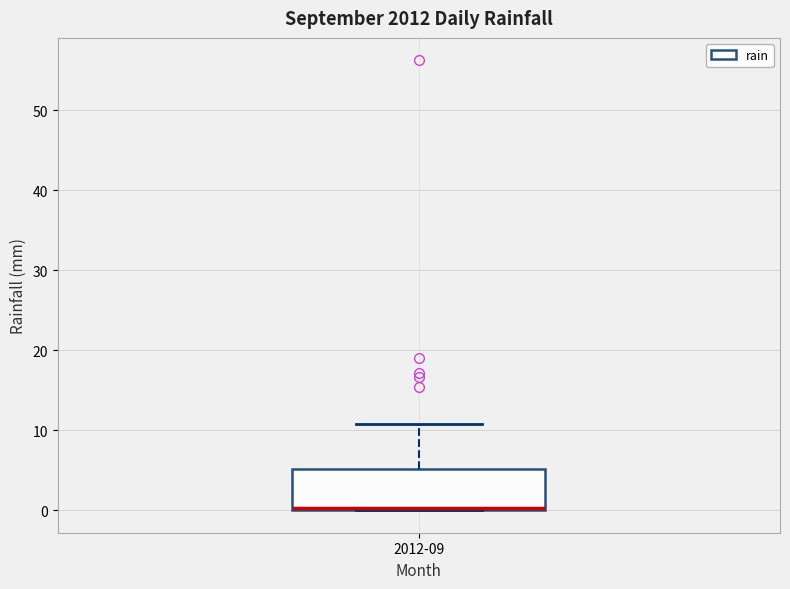

Transcribe this box plot: give where the median line is, the range the box spans, and where the two whiskers end, as read against the y-axis. The values are not printed on the chart, so give them approximately, as read against the axis.

median 0 (just above the box's lower edge), box 0 to 5, whiskers 0 to 11